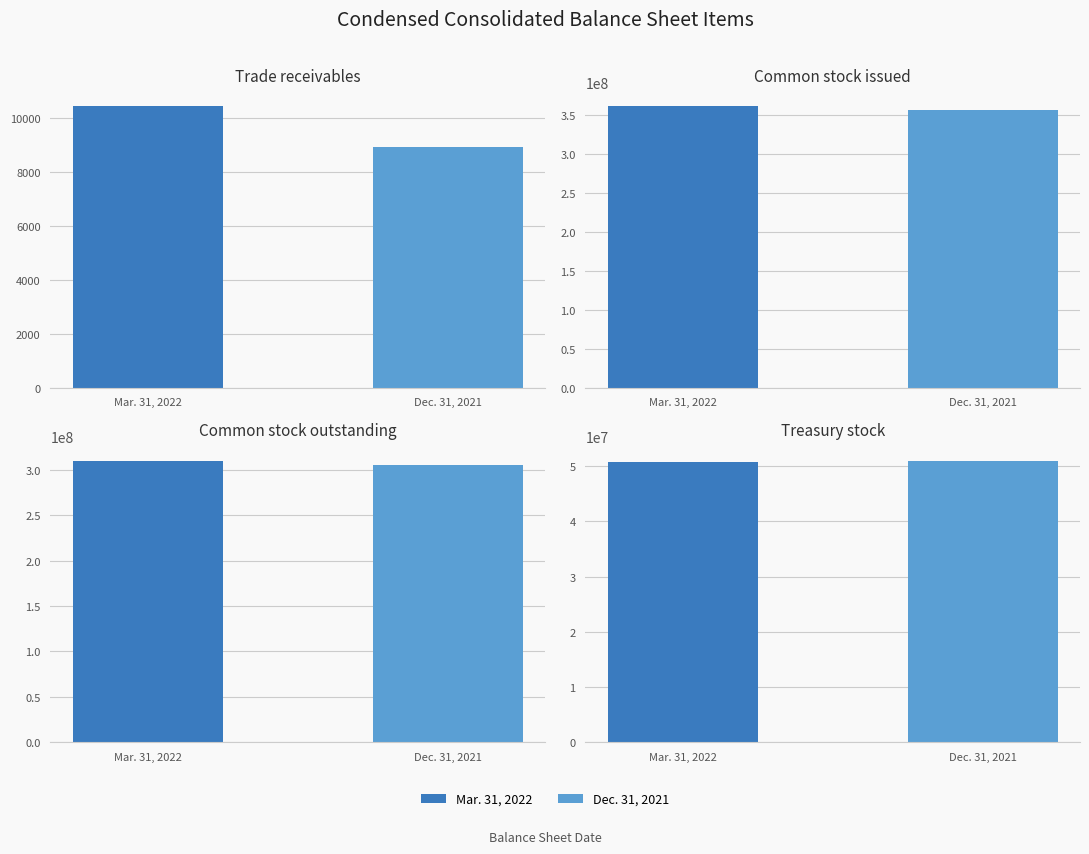

What is the average value of the Mar. 31, 2022 series?

180429894